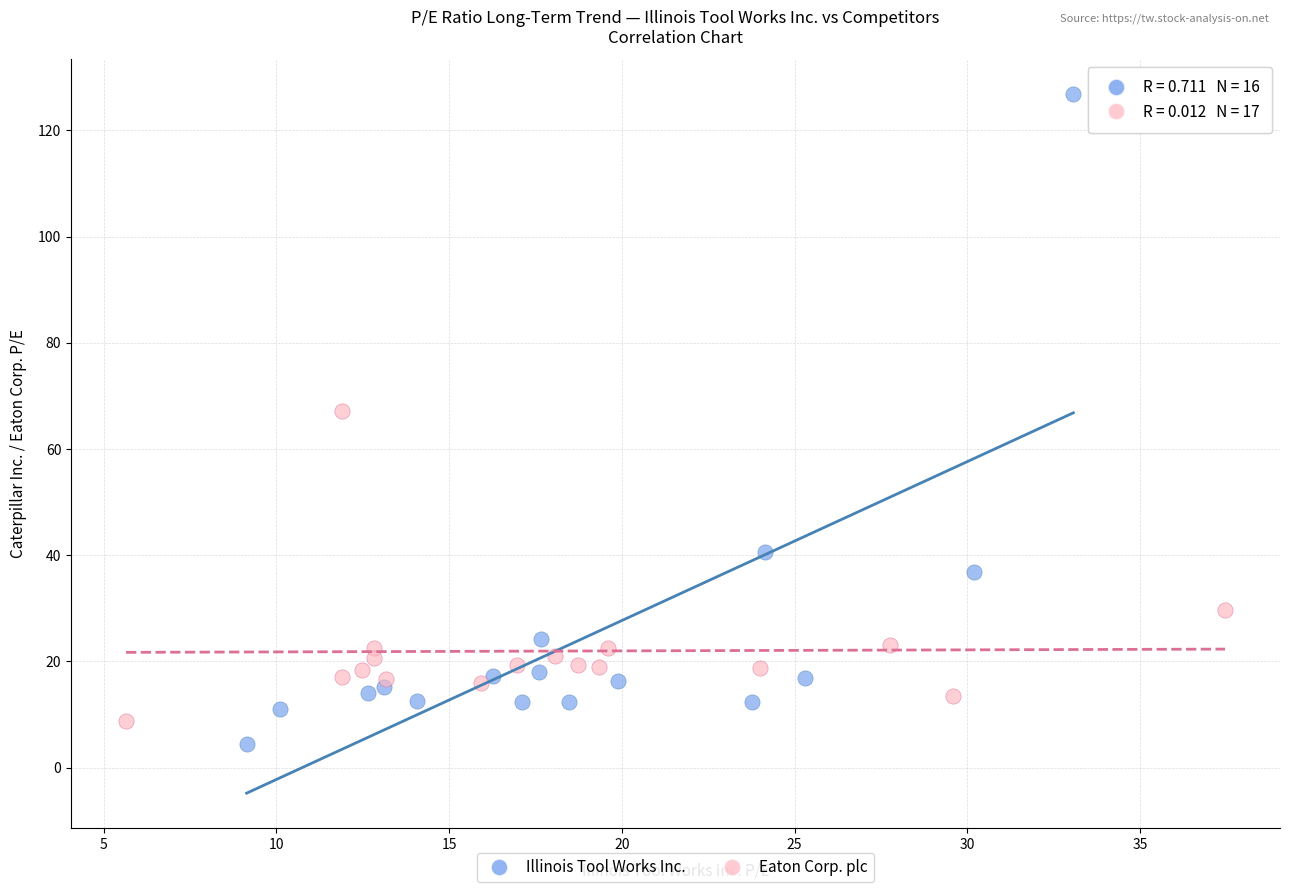

Which series has the widest spread of Y values?

Illinois Tool Works Inc.